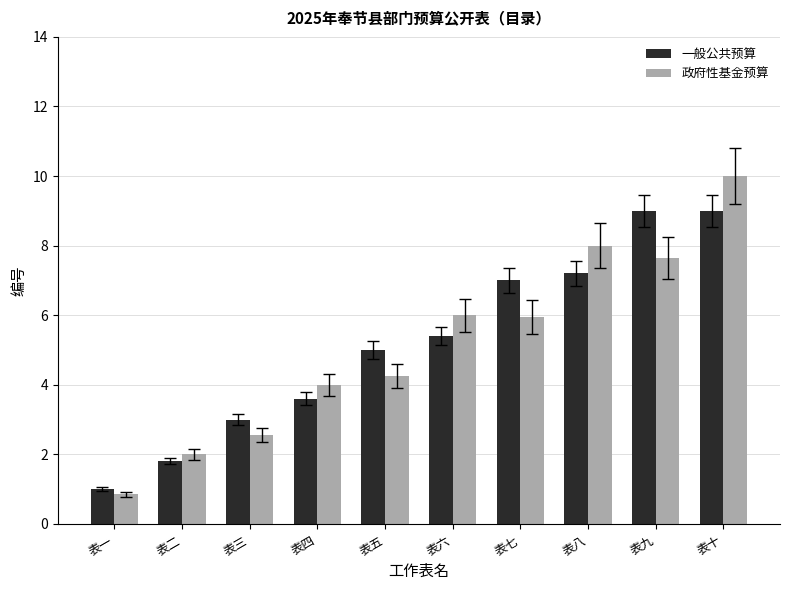

Is the value of 一般公共预算 at 表九 greater than the value of 政府性基金预算 at 表五?

Yes